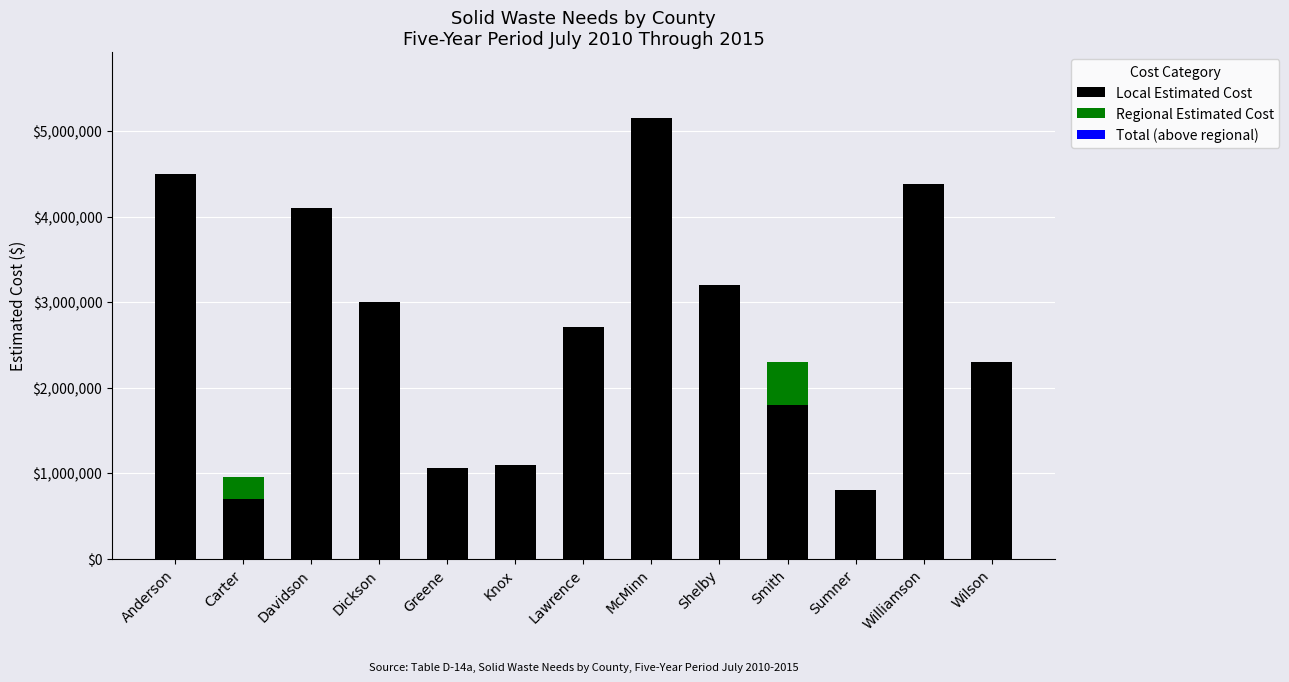

What is the total value across all series at Anderson?

4500000